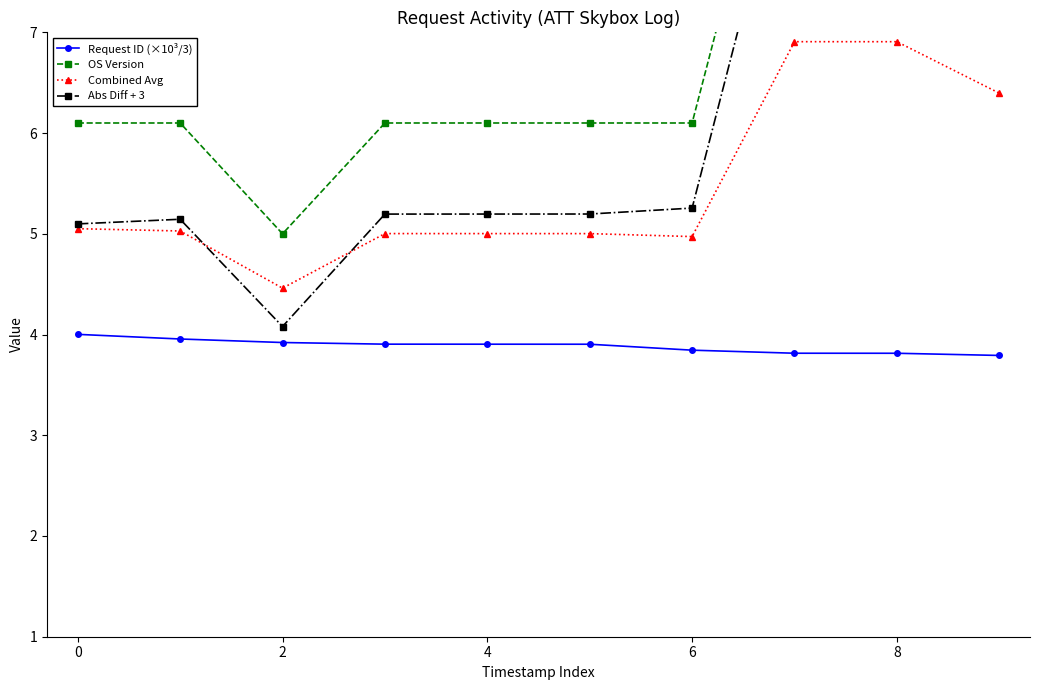

At which label is Request ID (×10³/3) closest to 3?

9